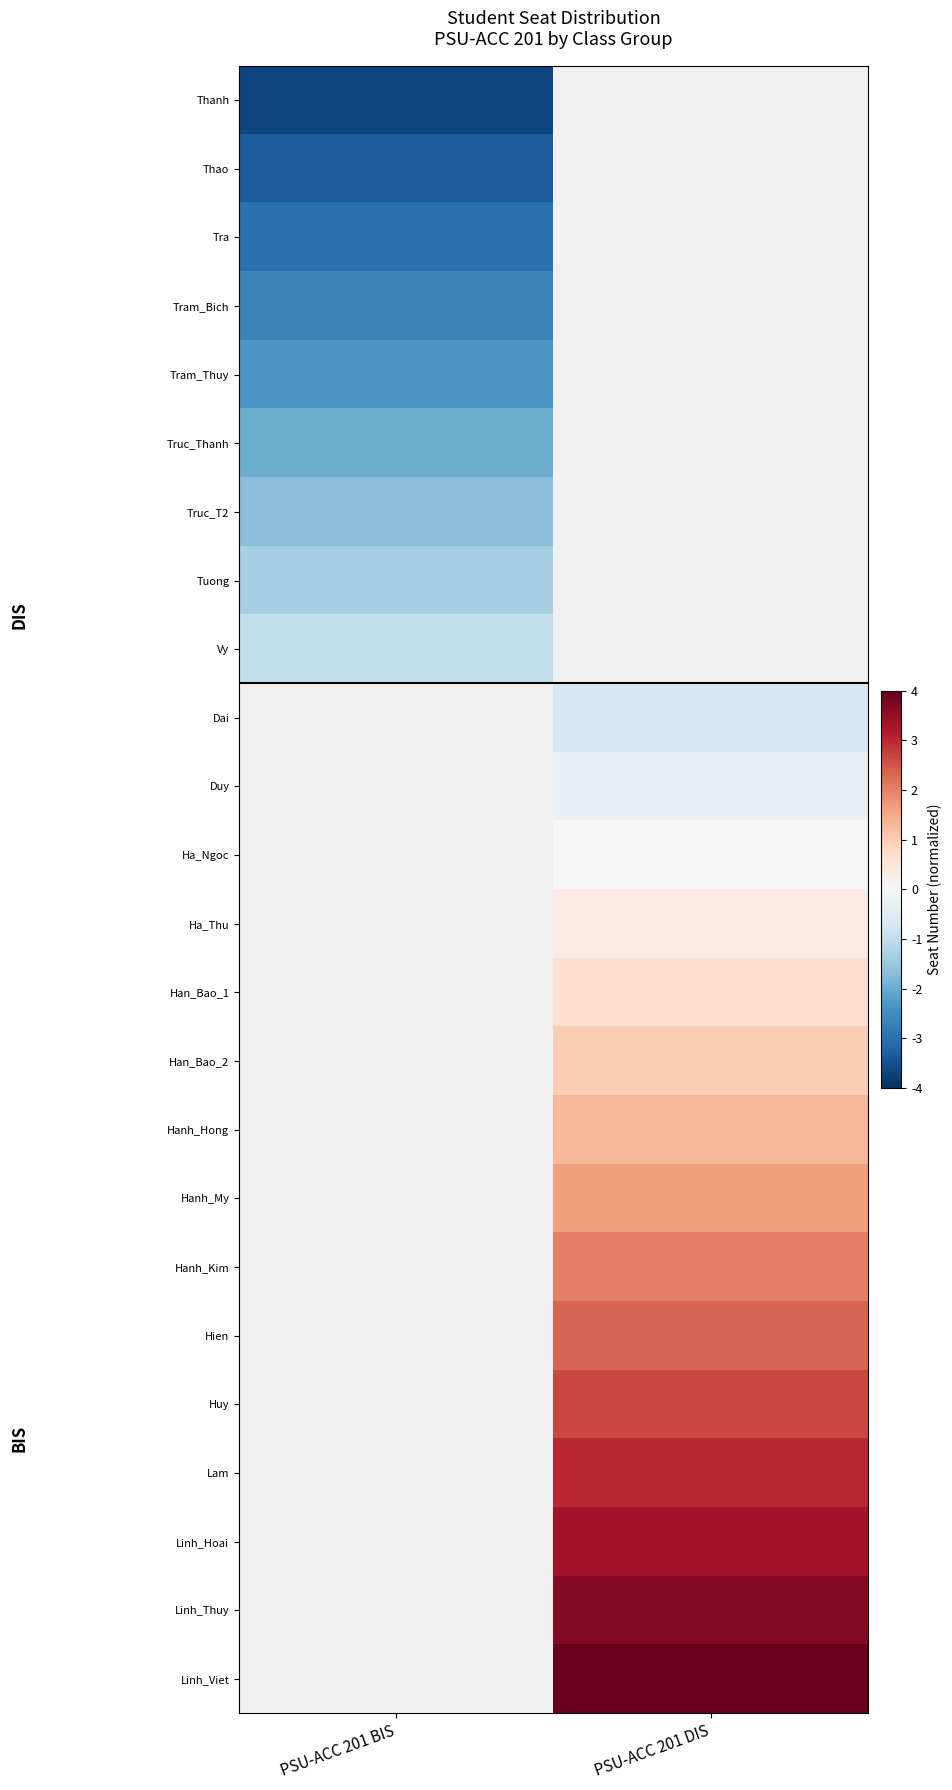

What is the greatest value displayed?

4.0